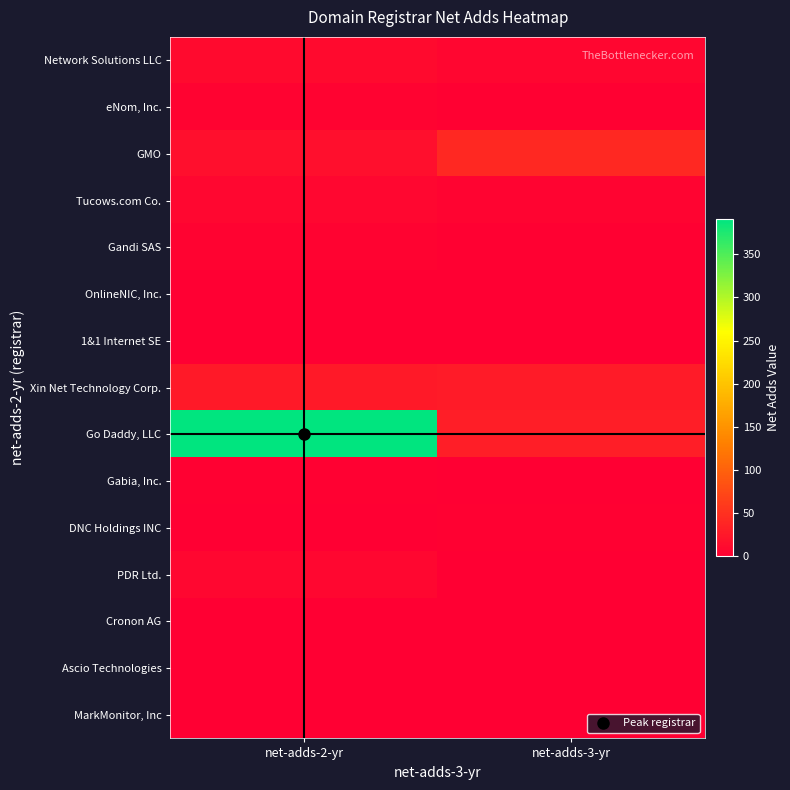

Which series changed the most between net-adds-2-yr and net-adds-3-yr?

Go Daddy, LLC